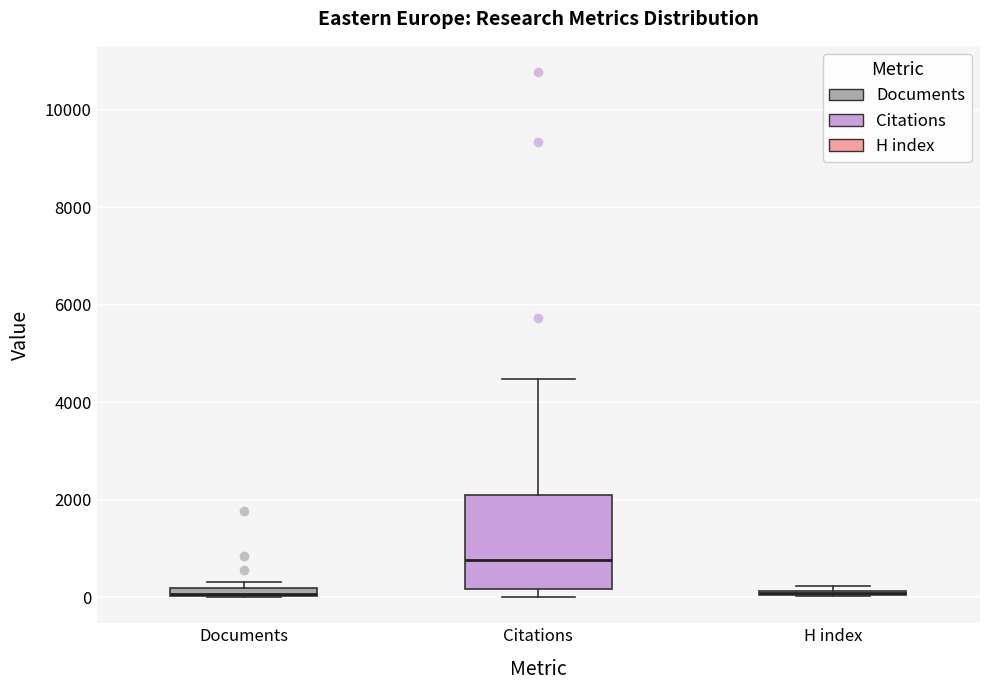

Which box is the tallest, from its lower edge to its upper edge?

Citations